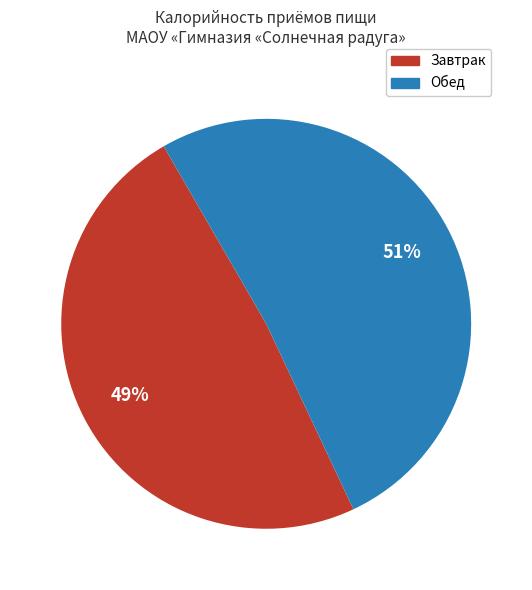

To the nearest percent, what is the average slice percentage?

50%